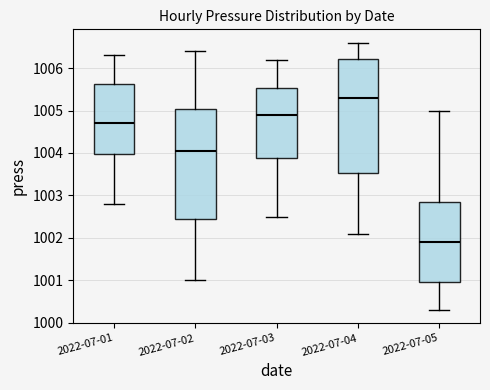

Reading left to right, transcribe this box plot: for each box, give where its median line is, the range the box spans, and where its two whiskers end, as read against the y-axis. The values are not printed on the chart, so give them approximately, as read against the axis.

2022-07-01: median 1004.7, box 1004.0 to 1005.6, whiskers 1002.8 to 1006.3
2022-07-02: median 1004.1, box 1002.5 to 1005.0, whiskers 1001.0 to 1006.4
2022-07-03: median 1004.9, box 1003.9 to 1005.5, whiskers 1002.5 to 1006.2
2022-07-04: median 1005.3, box 1003.5 to 1006.2, whiskers 1002.1 to 1006.6
2022-07-05: median 1001.9, box 1001.0 to 1002.9, whiskers 1000.3 to 1005.0